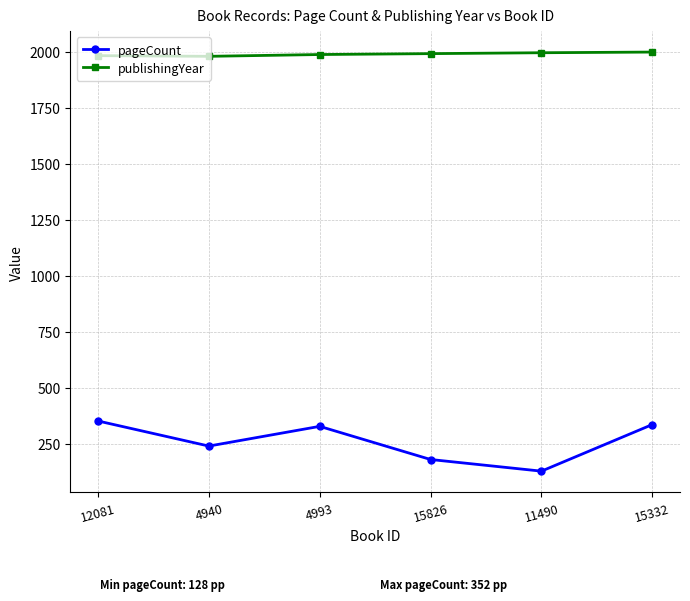

What is the sum of the pageCount values at 15826 and 4993?

508